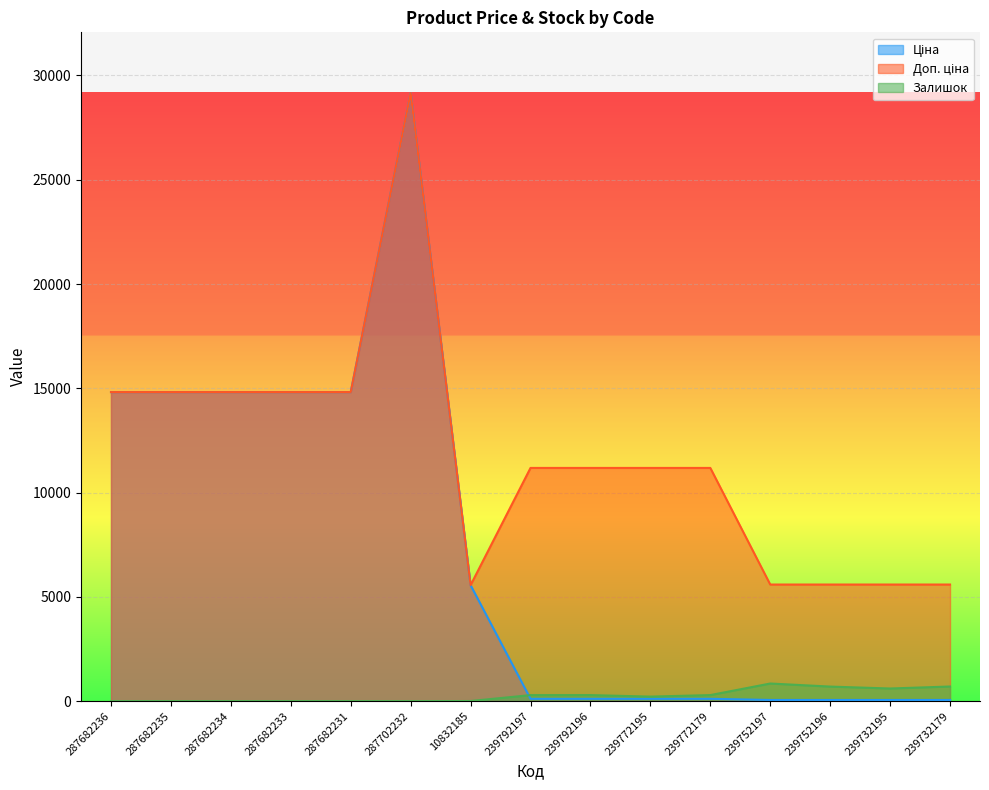

Is the value of Доп. ціна at 287682235 greater than the value of Залишок at 10832185?

Yes